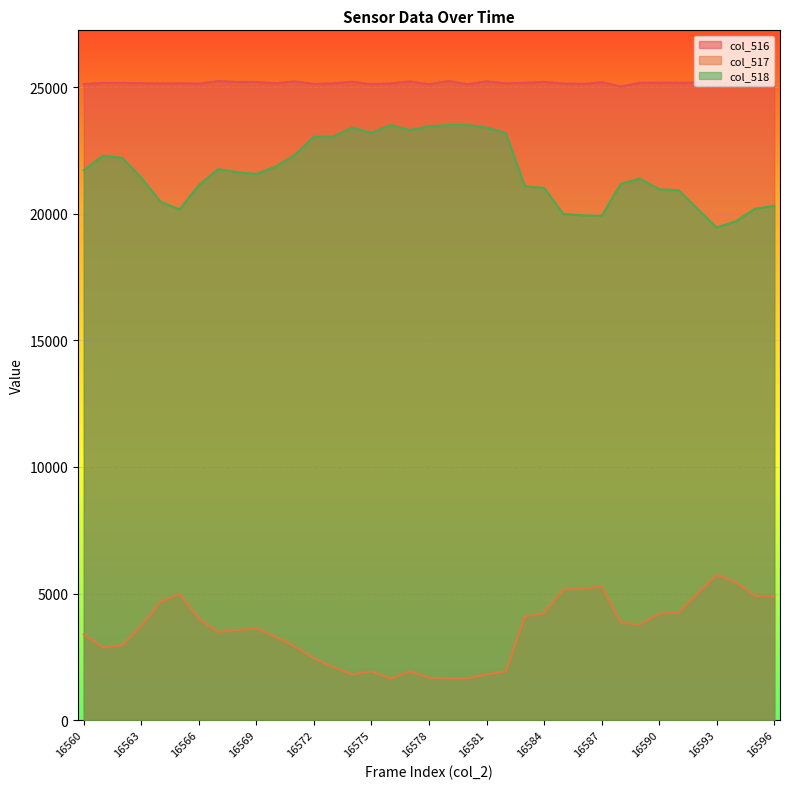

True or false: col_518 and col_516 intersect in this chart.

False